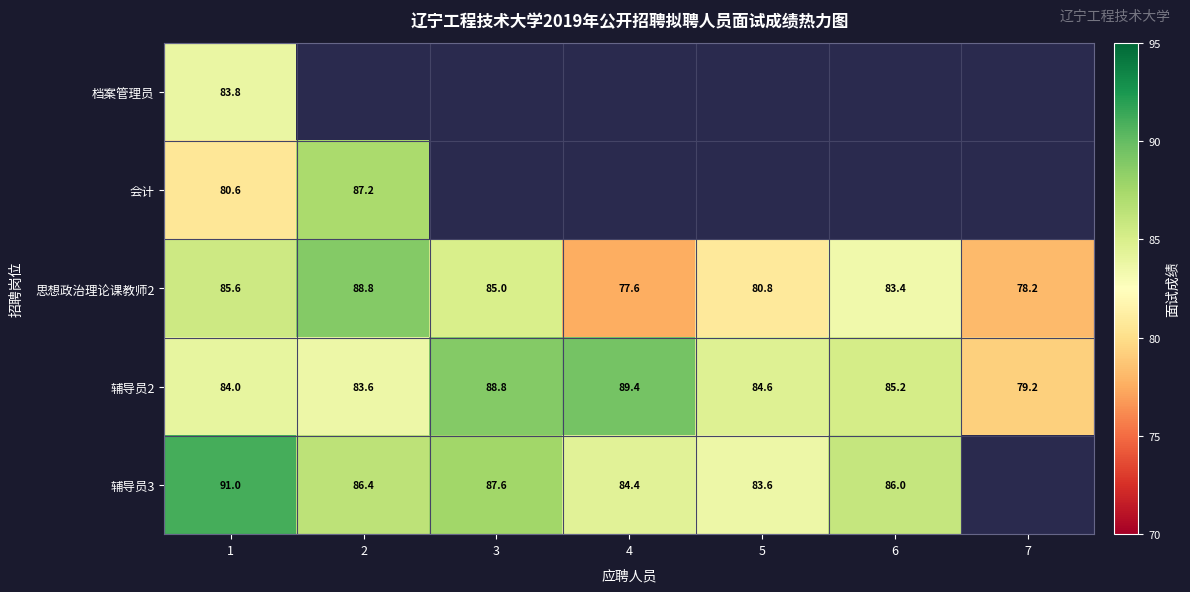

Is the value of 档案管理员 at 1 greater than the value of 思想政治理论课教师2 at 5?

Yes